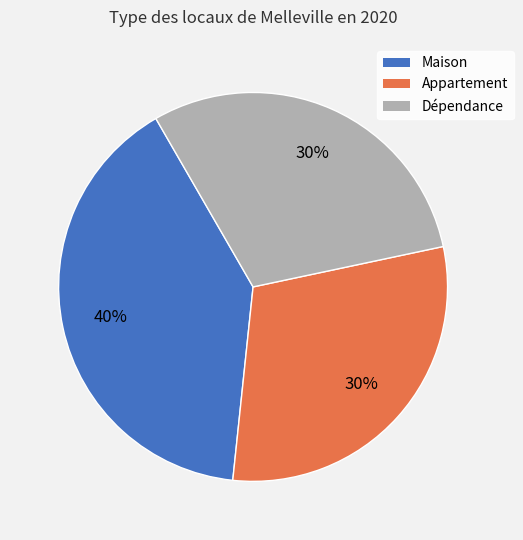

Does Maison represent more than half of the total?

No